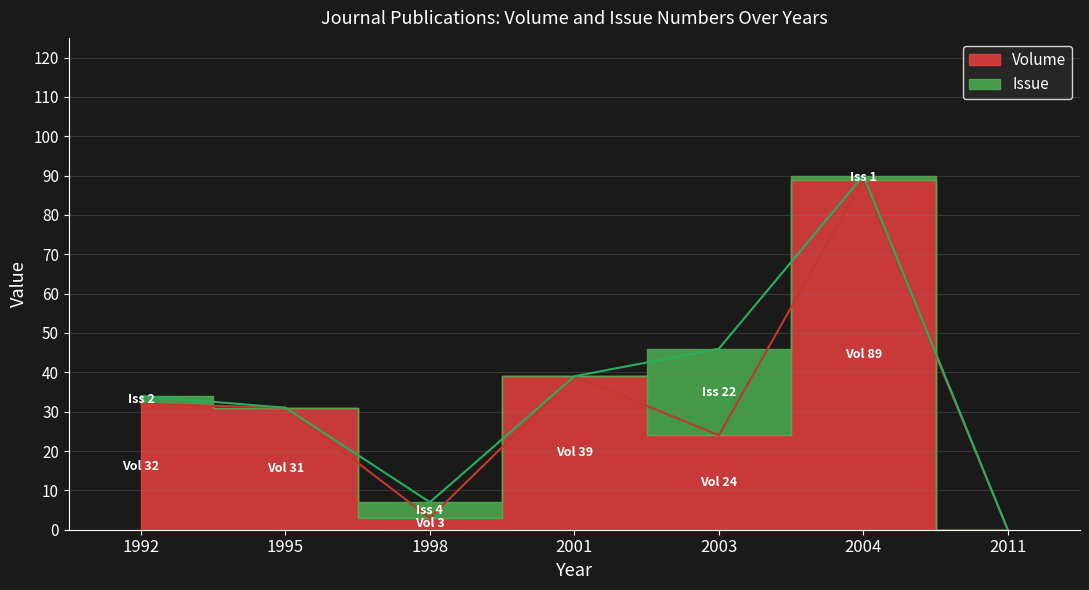

The chart shows a value of 89 at 2004. True or false?

True